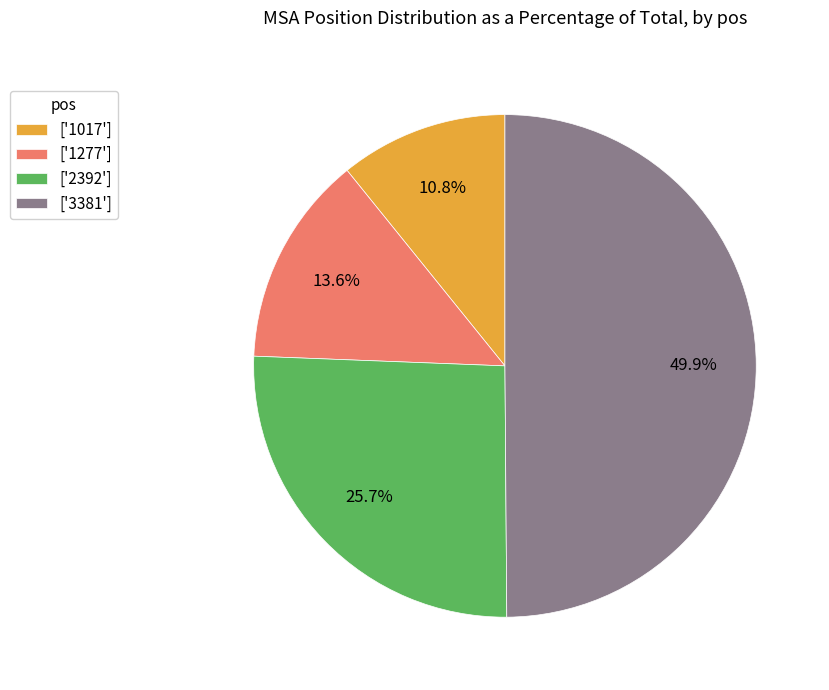

Rank the categories by value from highest to lowest.

['3381'], ['2392'], ['1277'], ['1017']